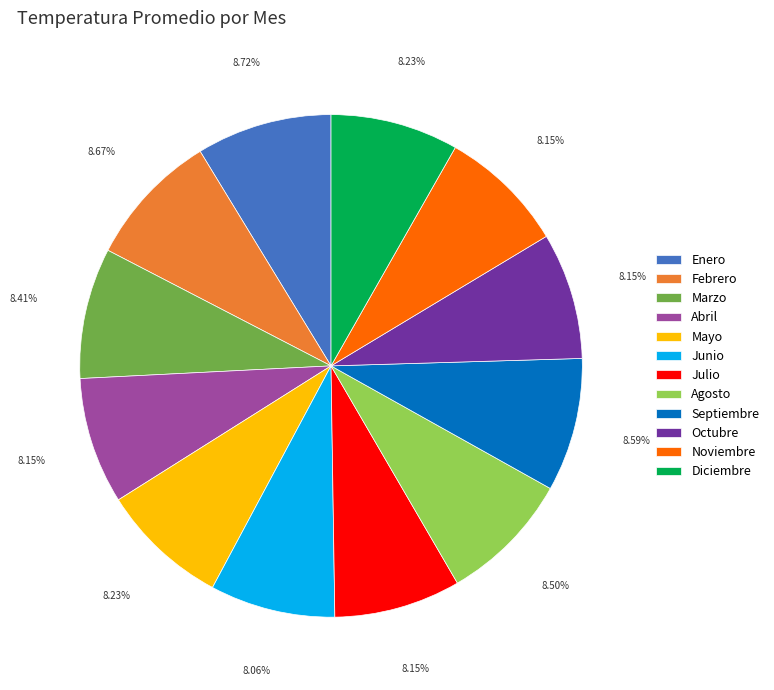

What is the ratio of the value at Mayo to the value at Marzo?

1.0